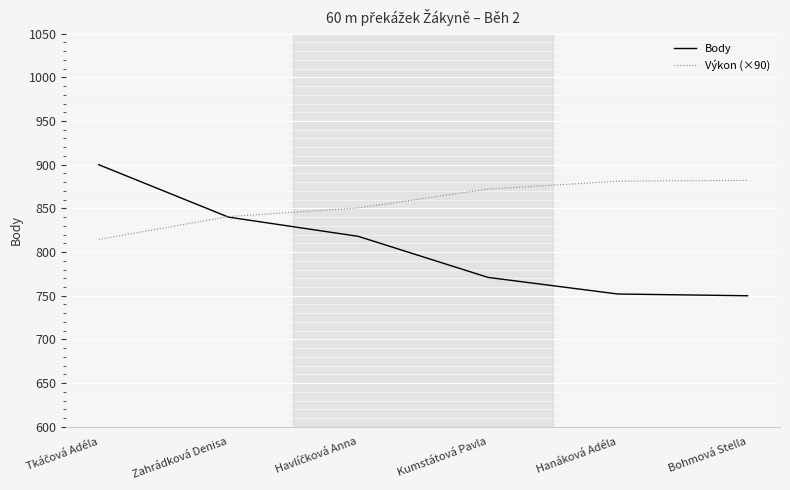

Rank the series by their maximum value, from highest to lowest.

Body, Výkon (×90)